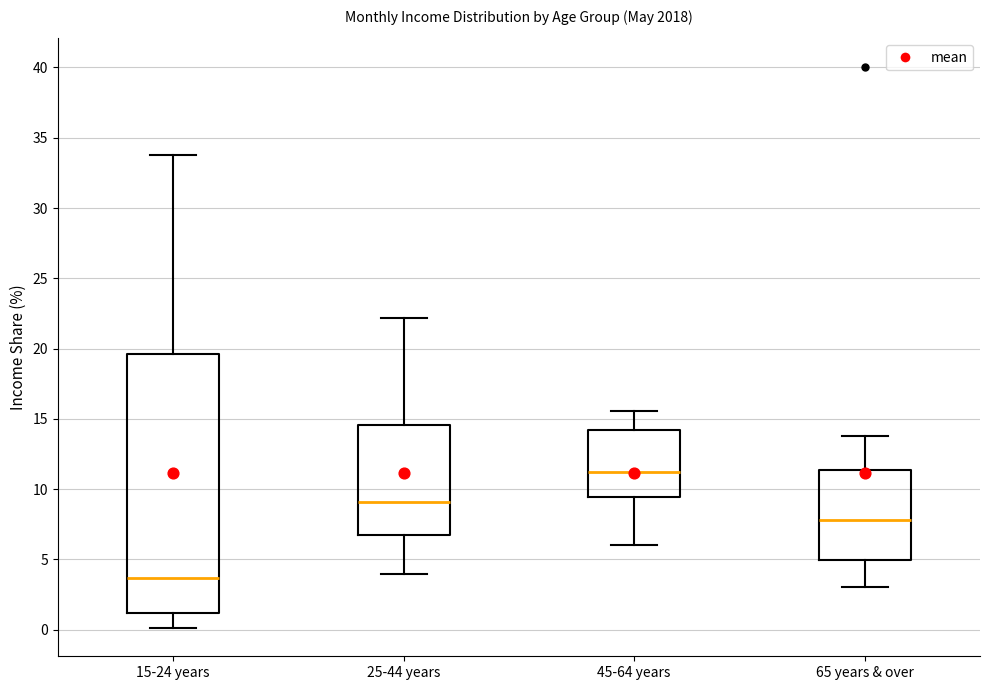

Where does the median line of the box for 25-44 years sit on the y-axis? The values are not printed on the chart, so give them approximately, as read against the axis.

9.0